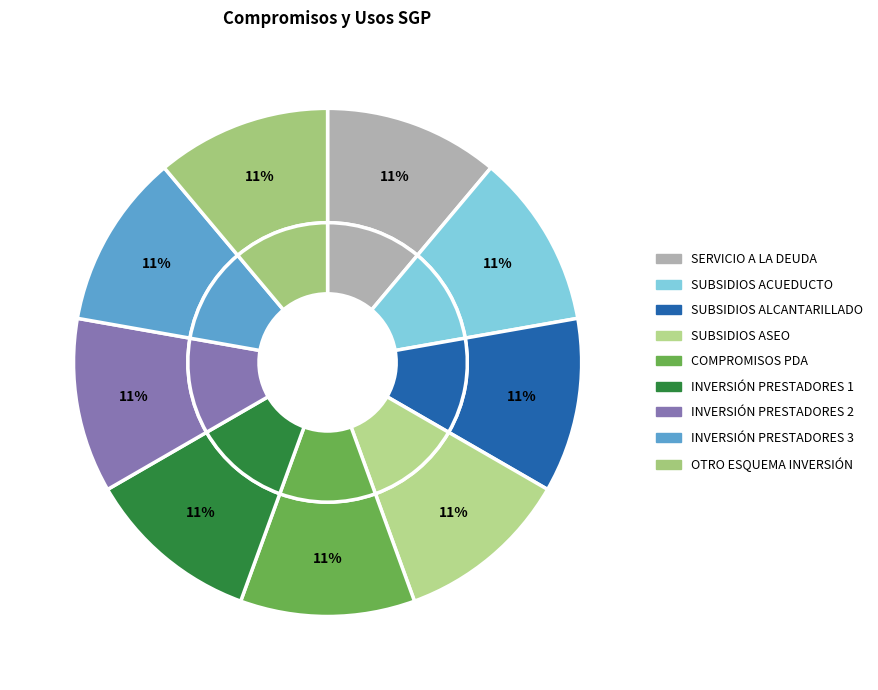

Which slice is the smallest?

SERVICIO A LA DEUDA